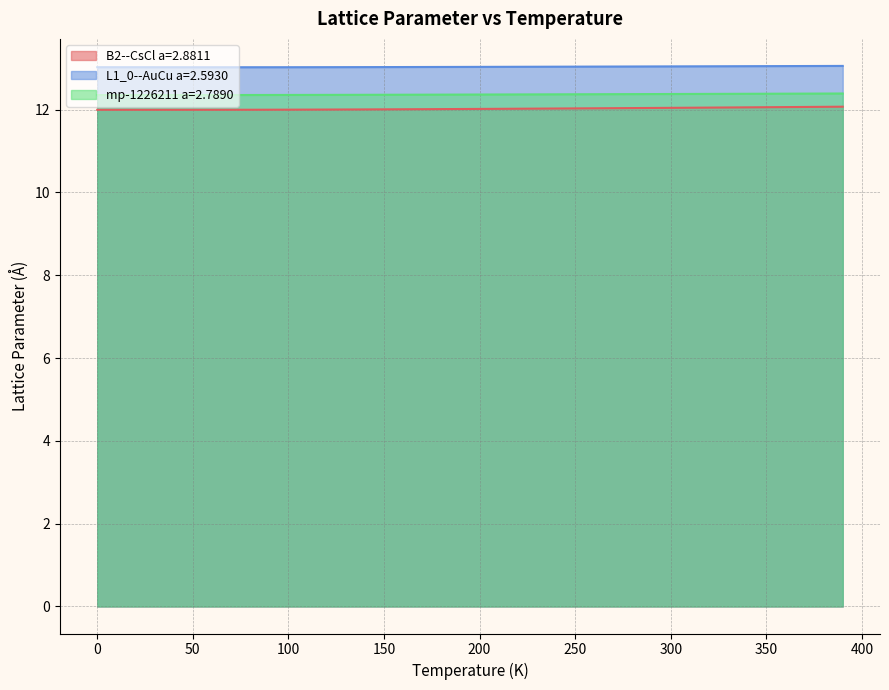

The value of L1_0--AuCu a=2.5930 at 220.0 is 20.3. True or false?

False